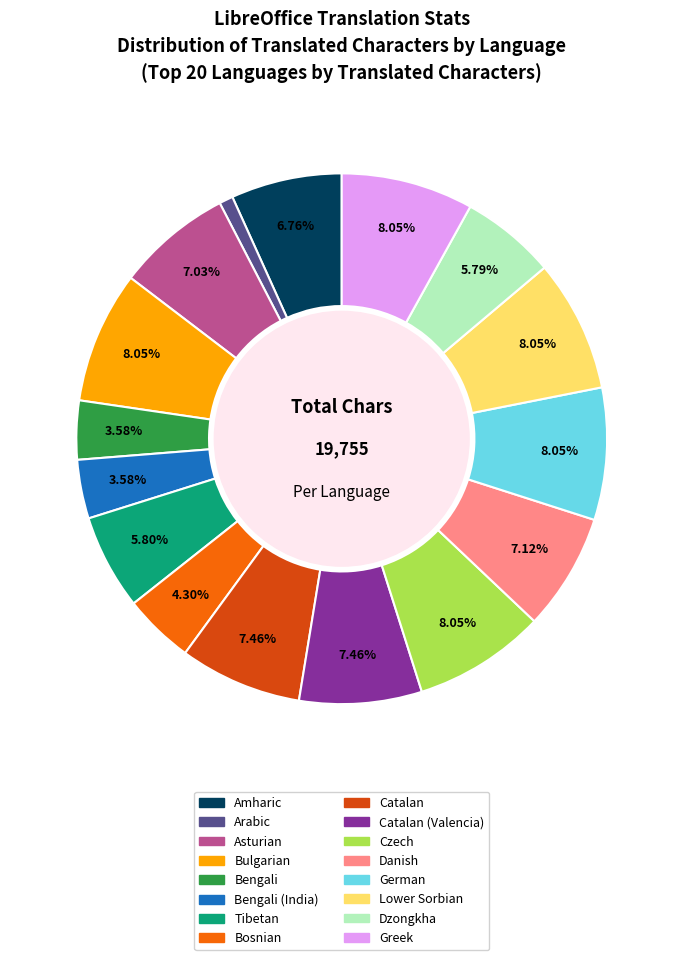

Is there any slice that represents more than half of the pie?

No